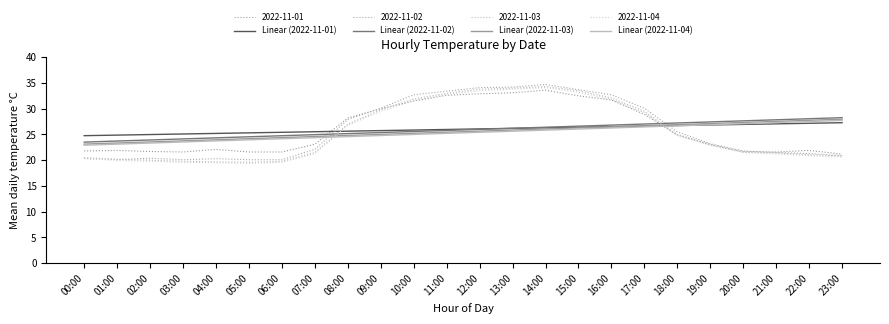

At which label does Linear (2022-11-01) reach its minimum?

00:00